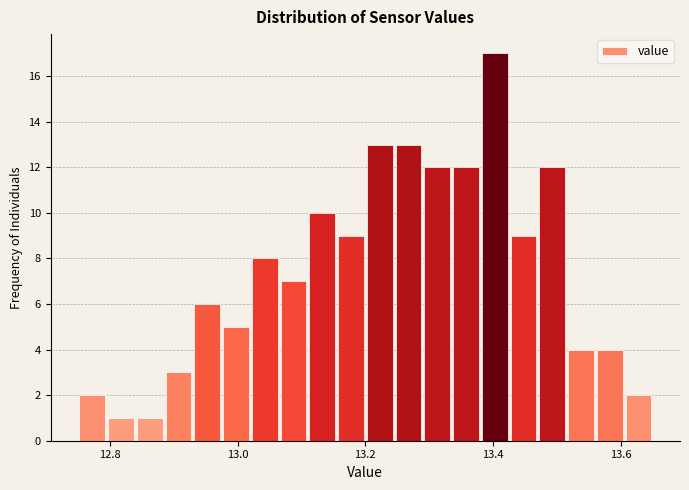

Read against the x-axis, roughly where is the centre of the tallest bar?

13.40